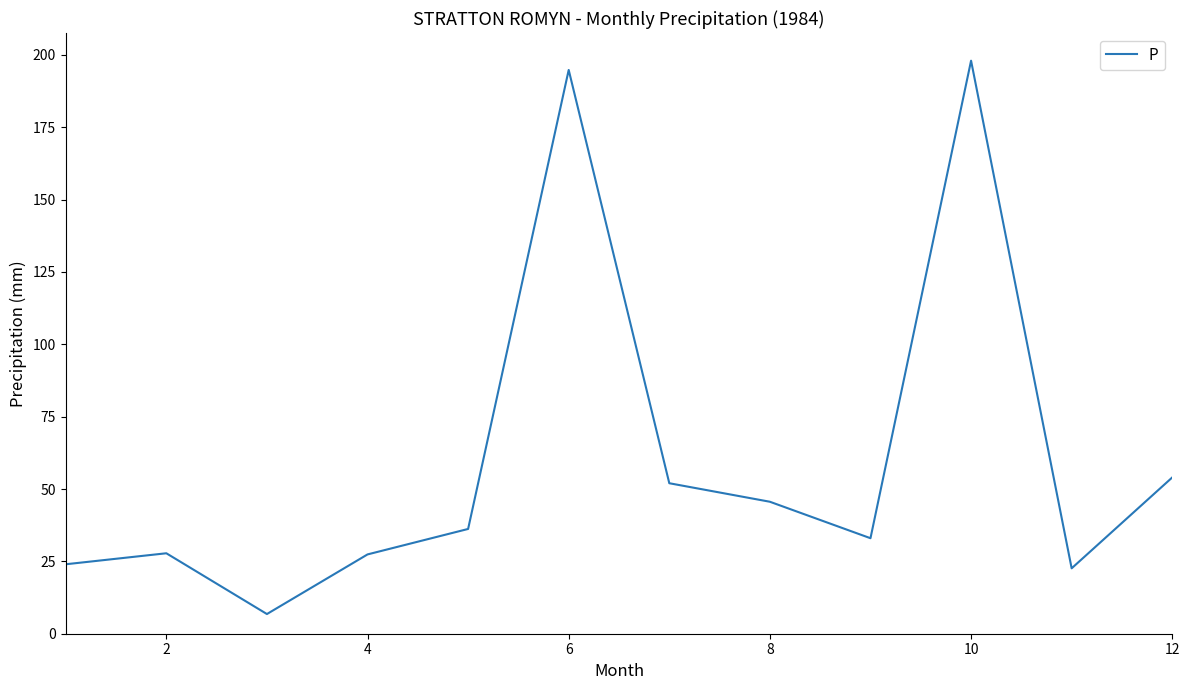

What is the smallest value displayed?

6.8